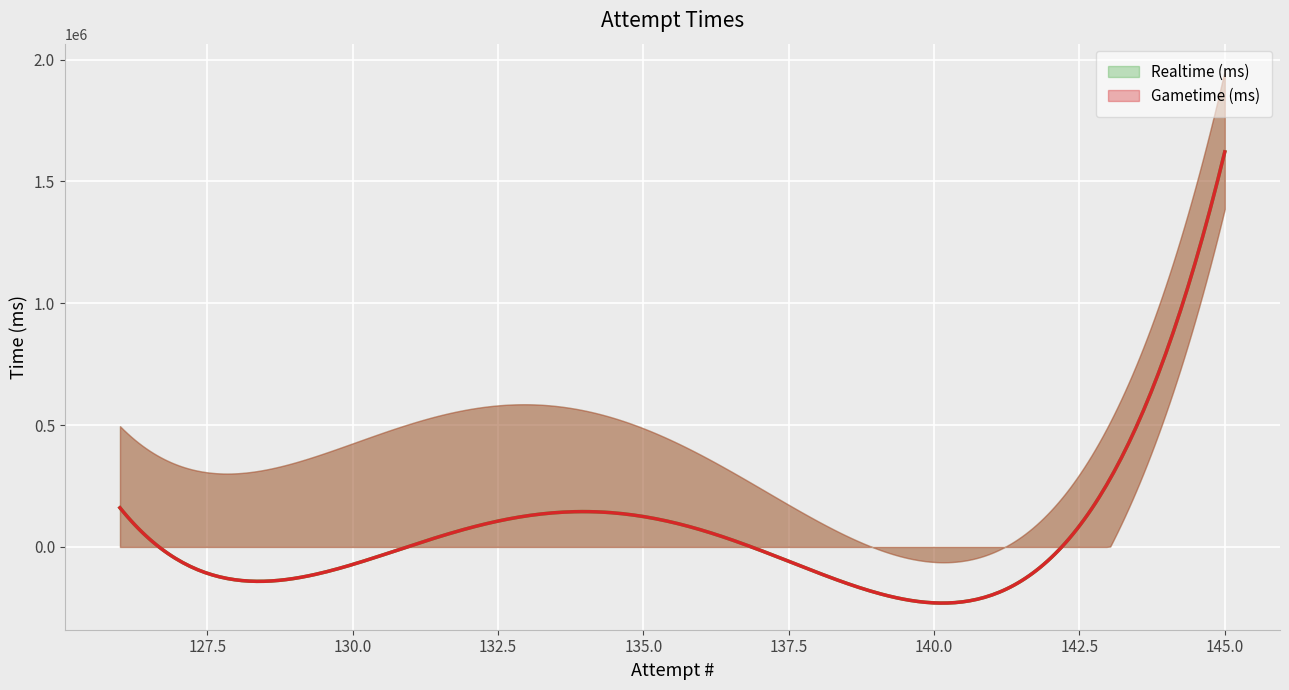

List the series in order of their peak value, lowest first.

Realtime (ms), Gametime (ms)